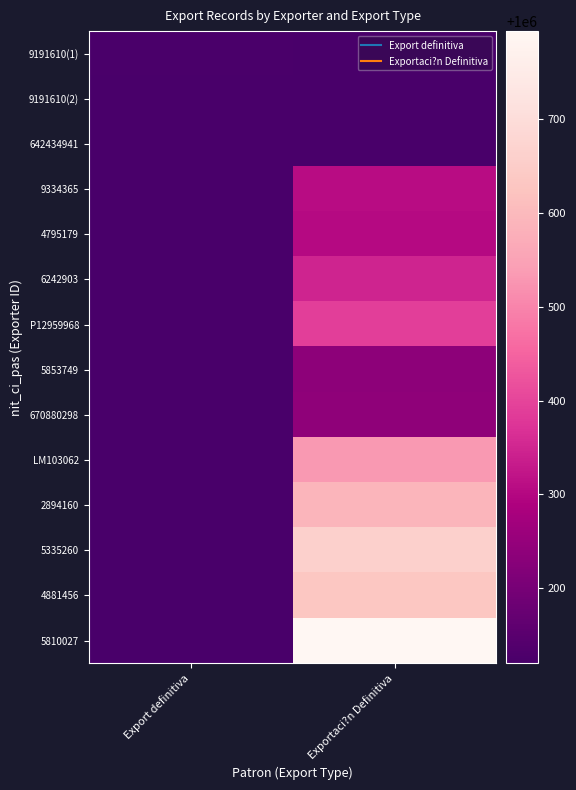

At which category is the sum across all series the highest?

Exportaci?n Definitiva